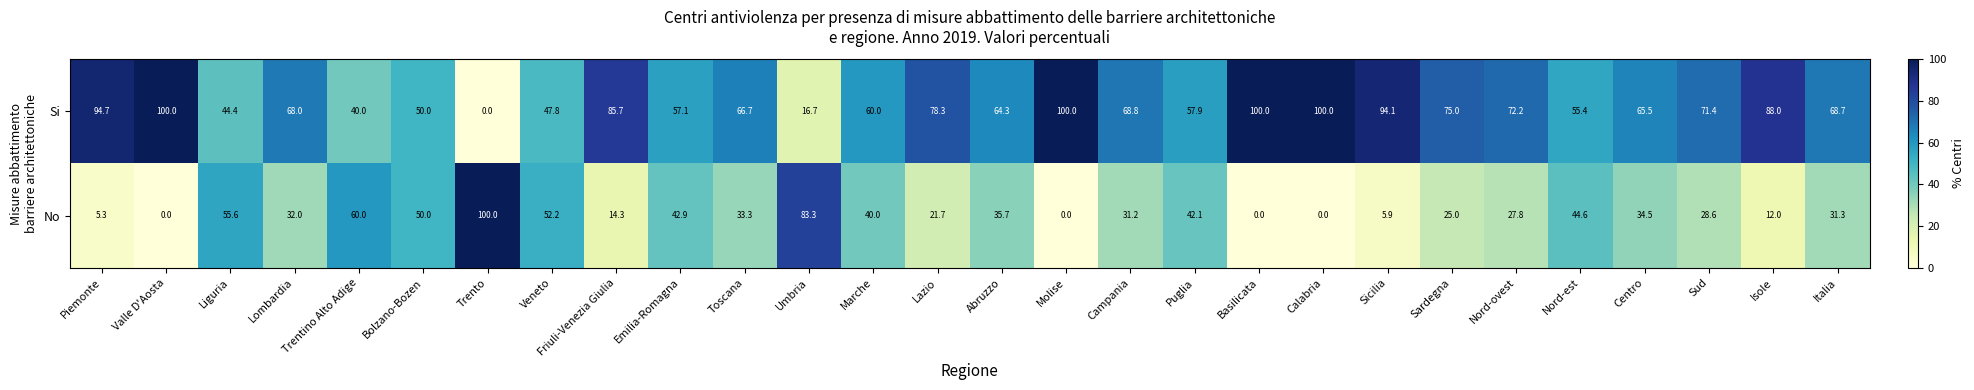

What is the total value across all series at Liguria?

100.0